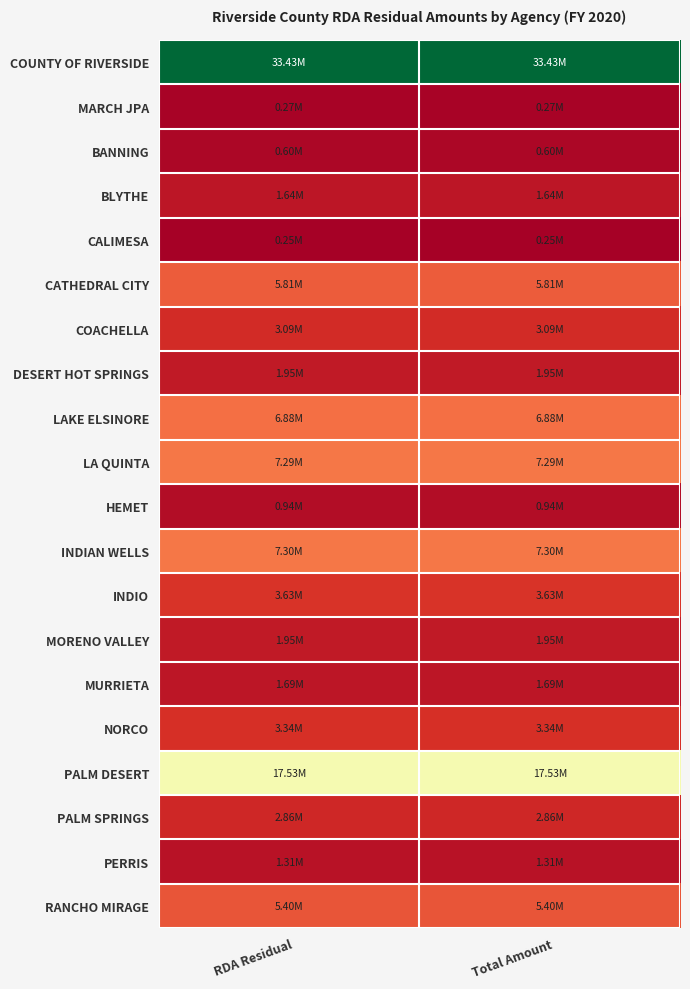

Rank the series by their maximum value, from lowest to highest.

CALIMESA, MARCH JPA, BANNING, HEMET, PERRIS, BLYTHE, MURRIETA, DESERT HOT SPRINGS, MORENO VALLEY, PALM SPRINGS, COACHELLA, NORCO, INDIO, RANCHO MIRAGE, CATHEDRAL CITY, LAKE ELSINORE, LA QUINTA, INDIAN WELLS, PALM DESERT, COUNTY OF RIVERSIDE